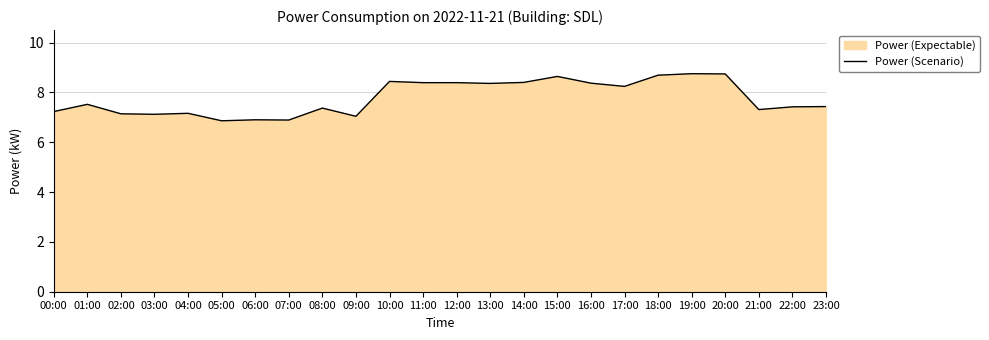

What is the sum of the values at 05:00 and 04:00?

14.0